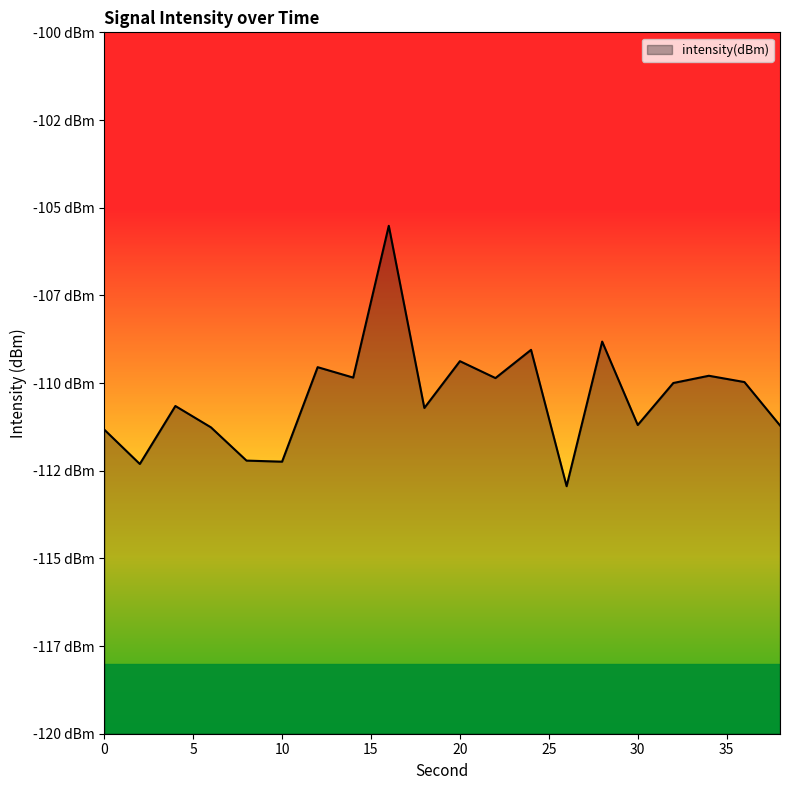

Where does the data first go above -109?

16